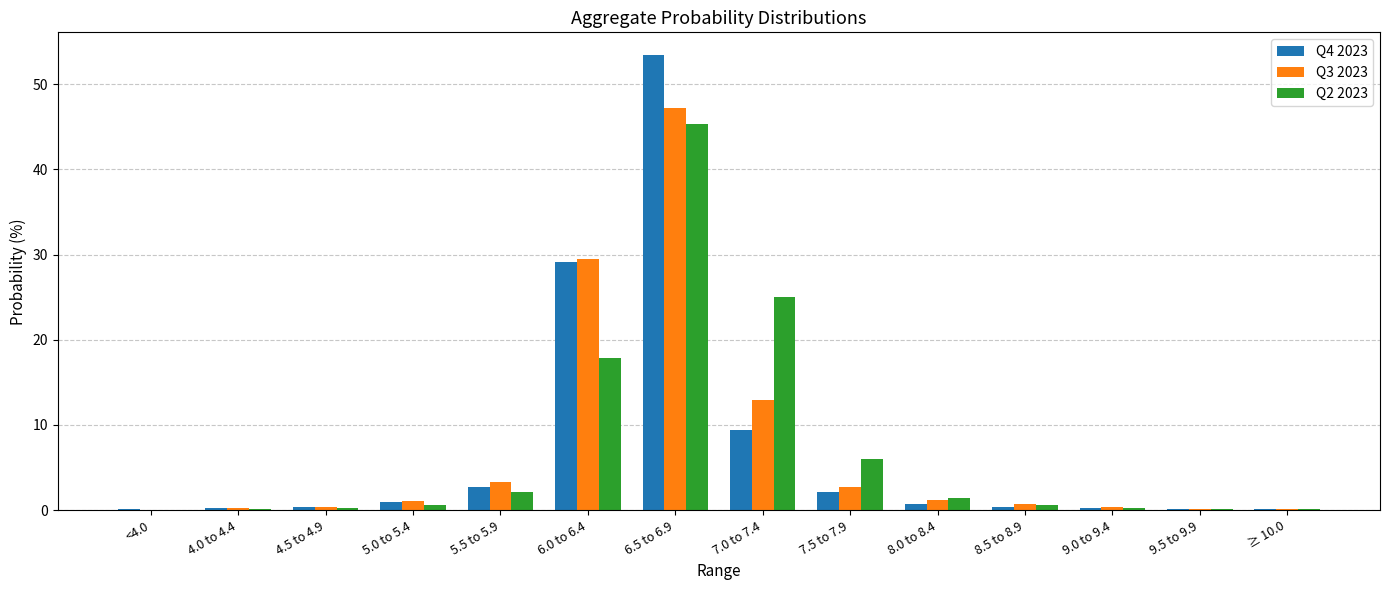

The Q2 2023 series shows 0.1 at 9.5 to 9.9. True or false?

True